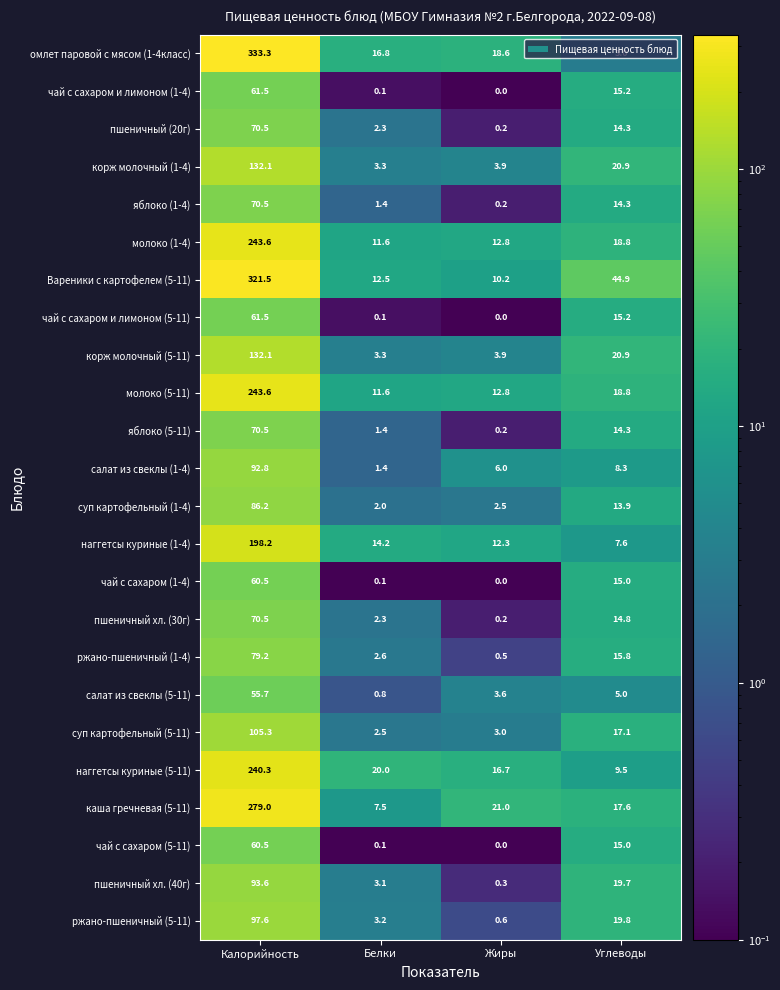

What is the sum of all корж молочный (1-4) values?

160.2